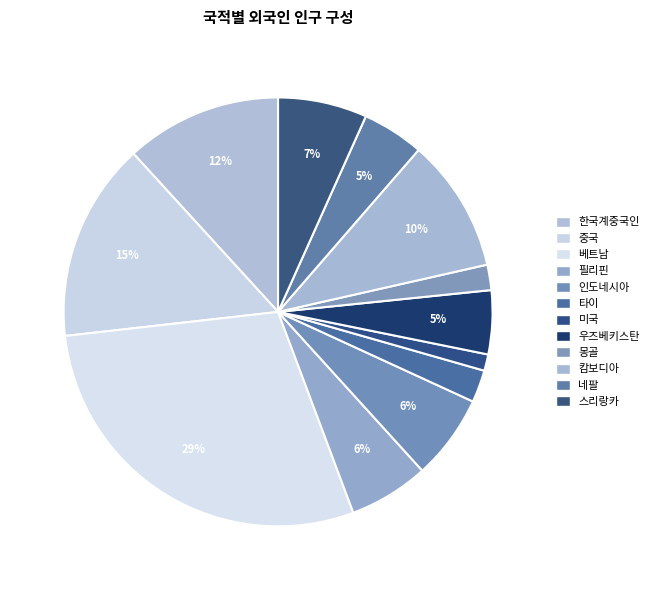

How many segments does this pie chart have?

12